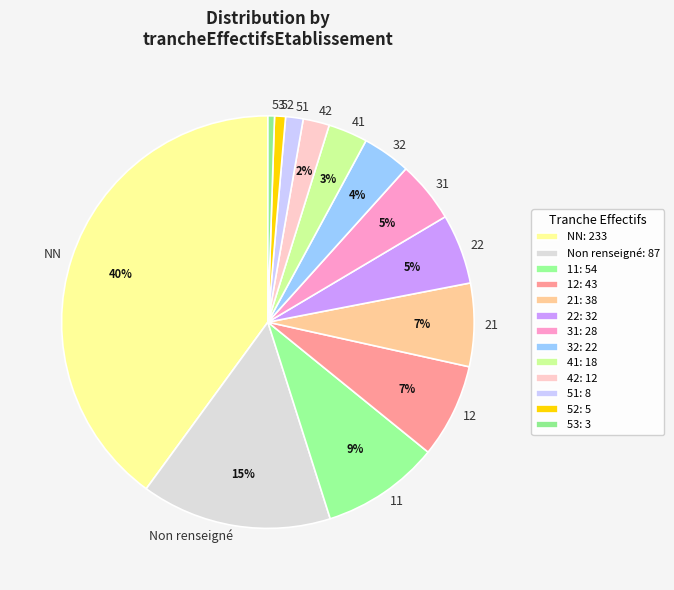

Between 41 and NN, which is larger?

NN